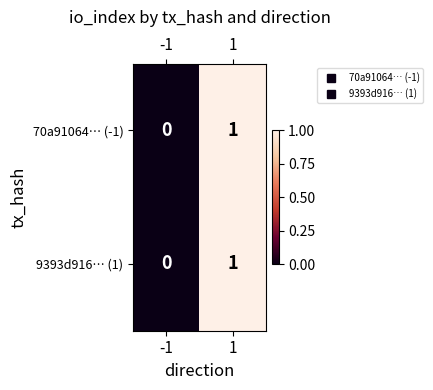

The 9393d916… (1) series shows -1 at -1. True or false?

False